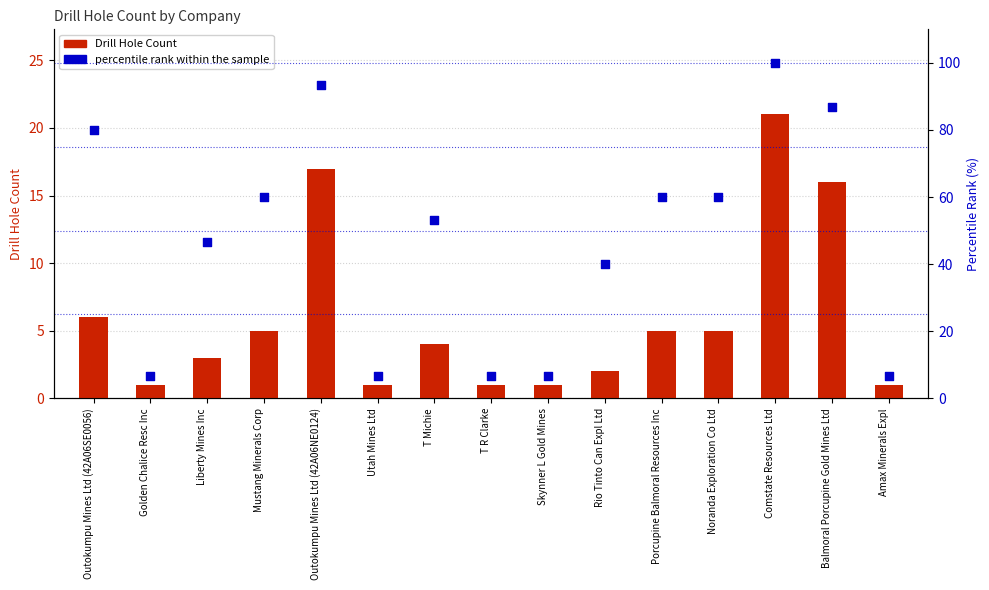

What are all the series names shown in the legend?

Drill Hole Count, percentile rank within the sample